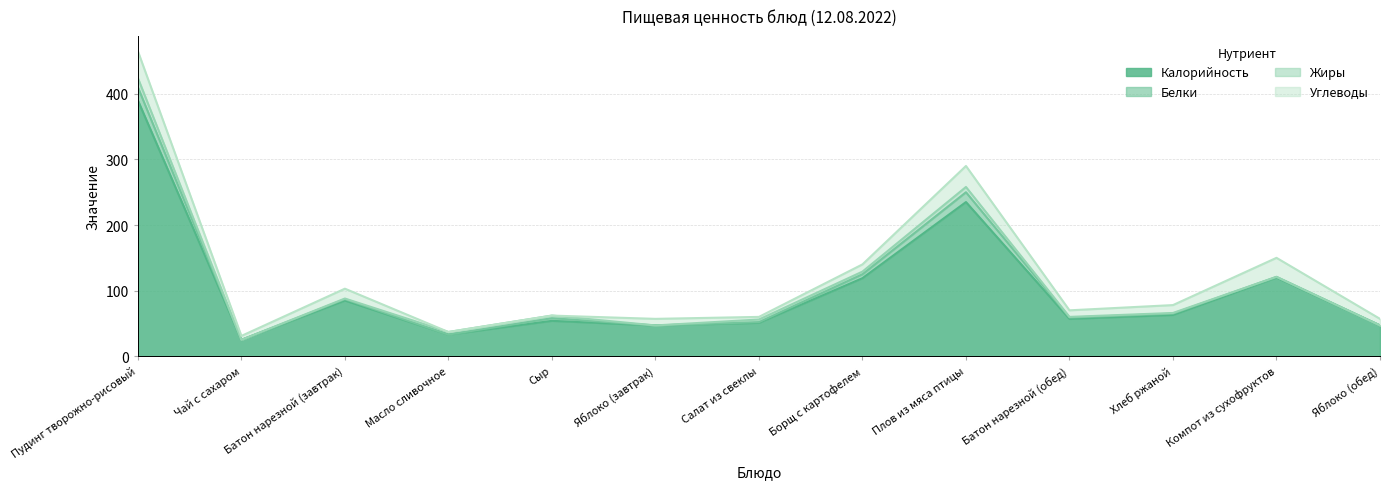

Which has a higher value, Яблоко (обед) or Батон нарезной (обед)?

Батон нарезной (обед)